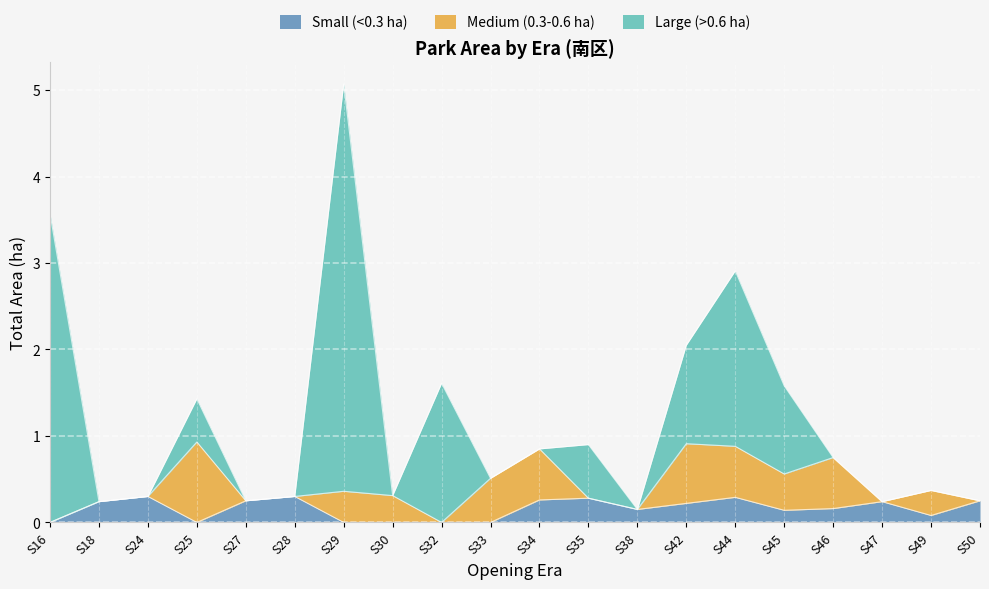

What are all the series names shown in the legend?

Small (<0.3 ha), Medium (0.3-0.6 ha), Large (>0.6 ha)